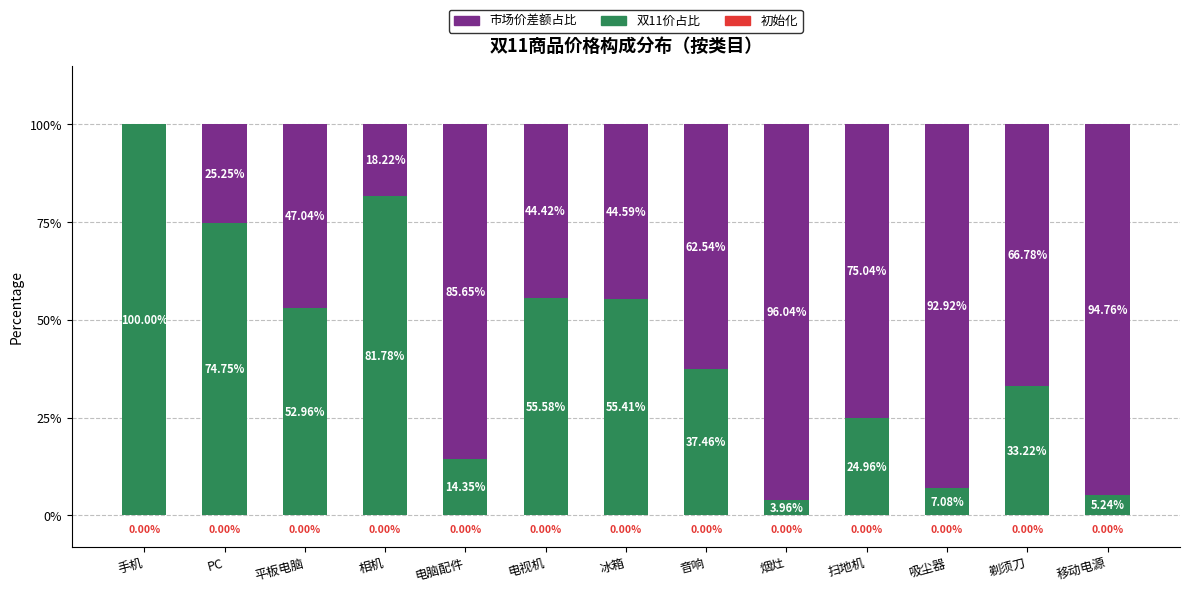

What is the total value across all series at 电视机?

100.0